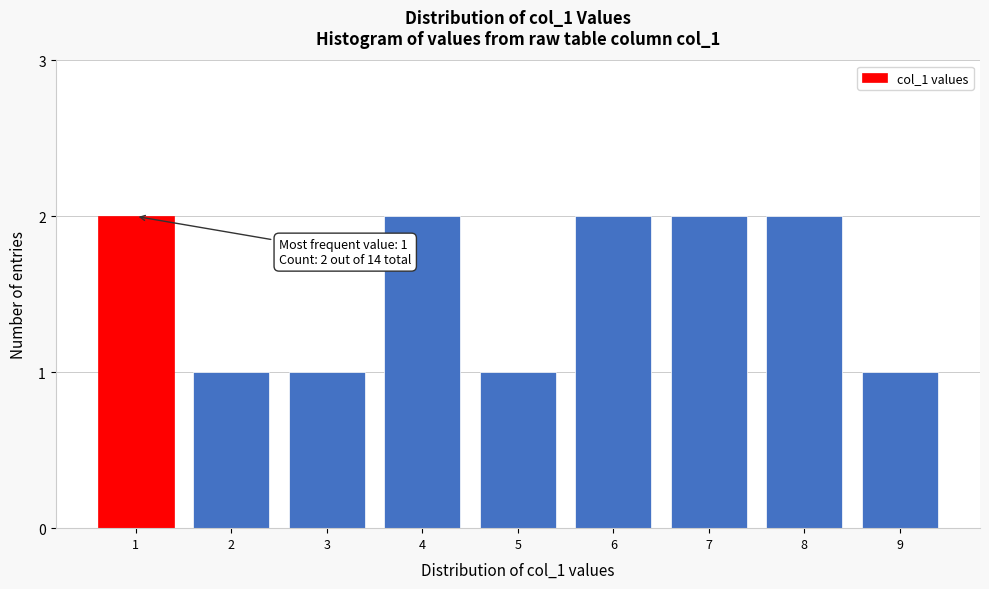

Reading right to left, transcribe all the data shown in this chart.

9=1	8=2	7=2	6=2	5=1	4=2	3=1	2=1	1=2